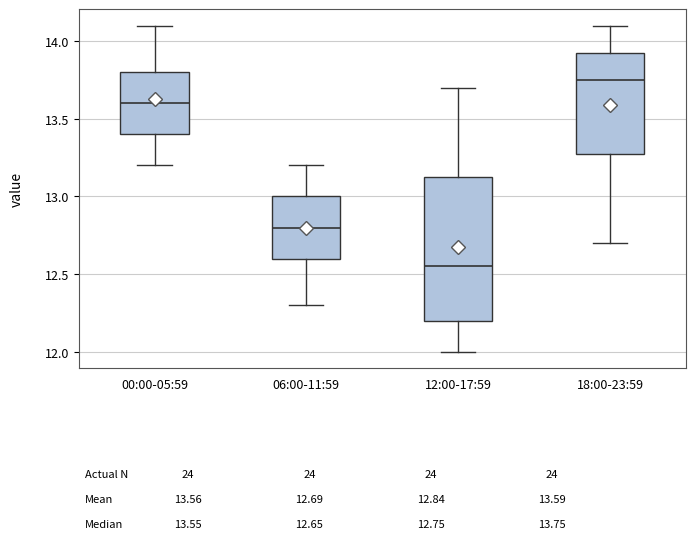

Comparing the boxes themselves (not the whiskers), which one is the tallest?

12:00-17:59